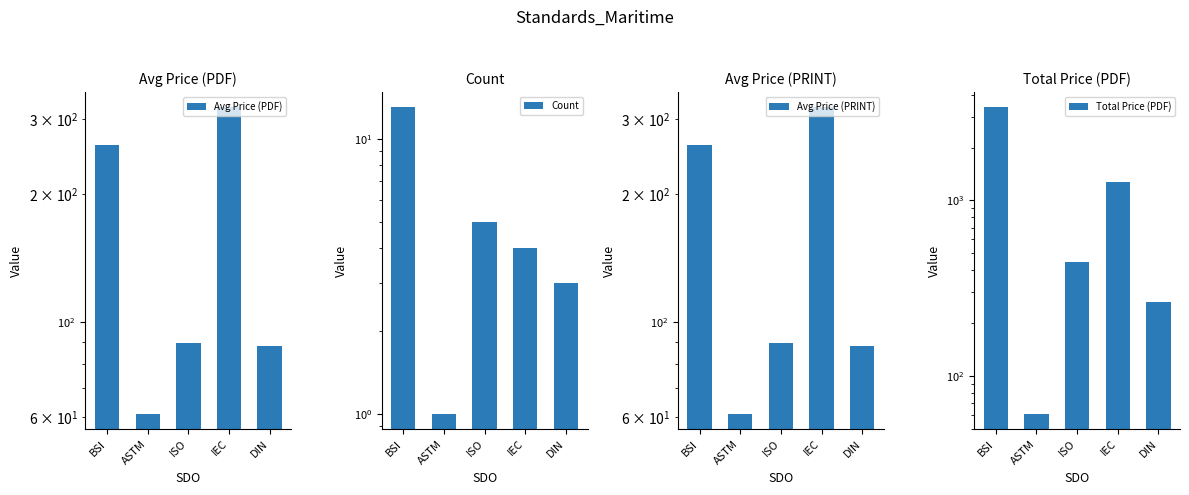

What is the difference between the Avg Price (PRINT) values at DIN and ISO?

1.5